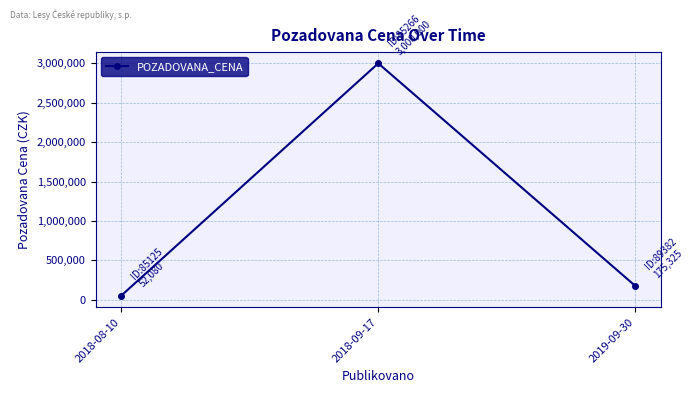

Which label corresponds to the largest value in the chart?

2018-09-17